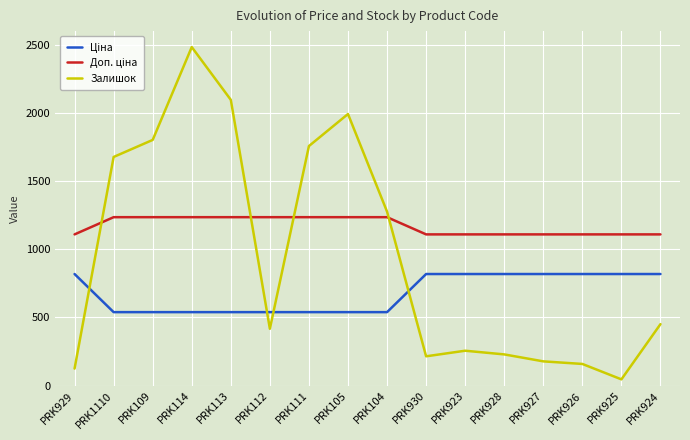

Which category has the lowest value across all series?

PRK925